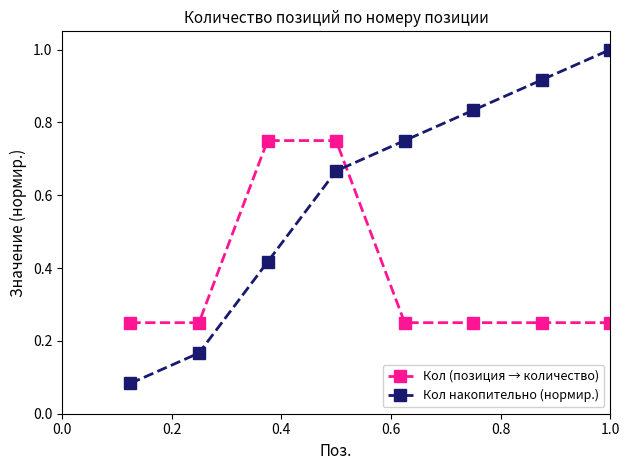

What is the sum of all Кол накопительно (нормир.) values?

4.8